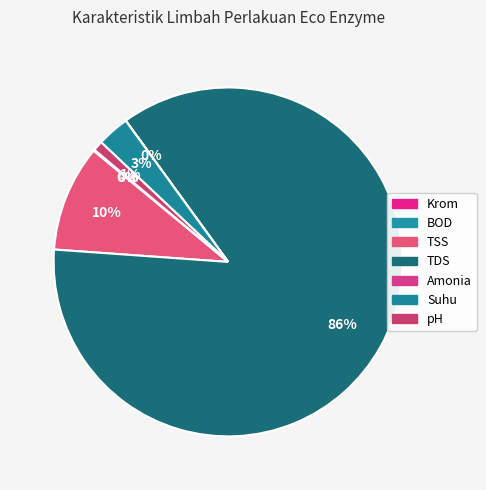

Does TSS represent more than half of the total?

No